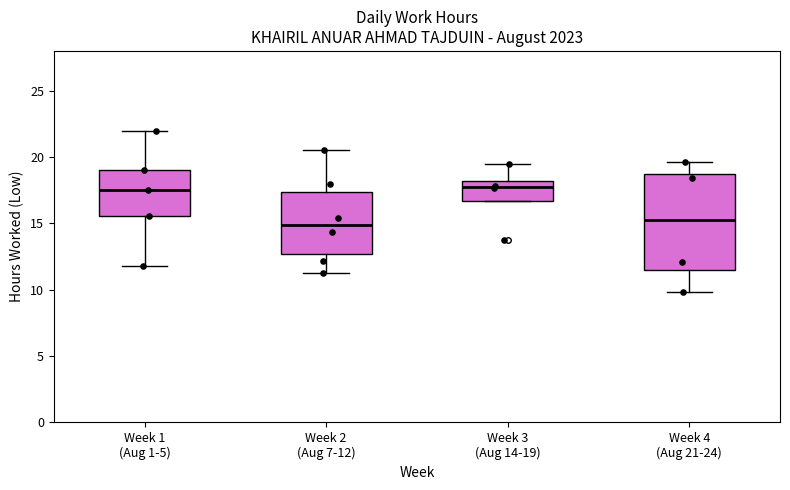

Which box is the tallest, from its lower edge to its upper edge?

Week 4 (Aug 21-24)